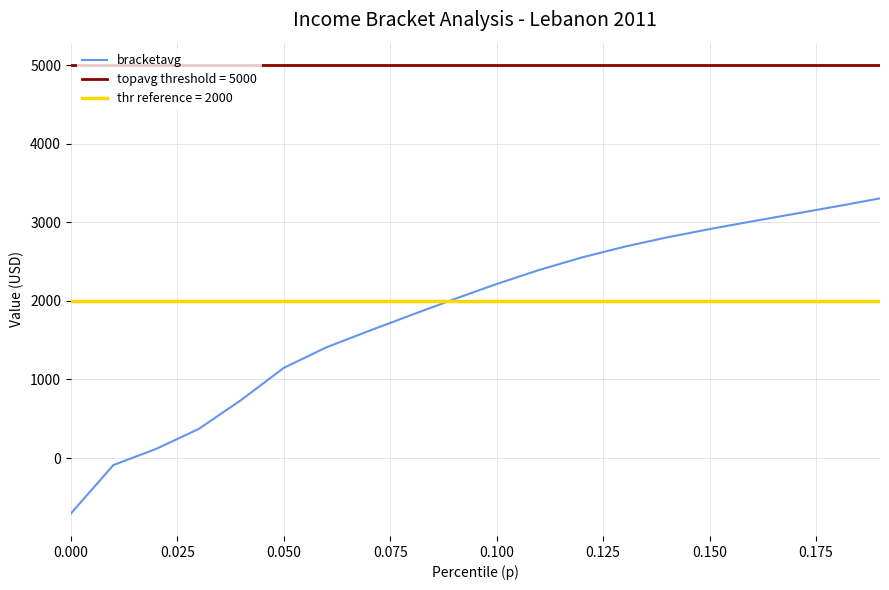

Does the chart display data point markers on the line(s)?

No